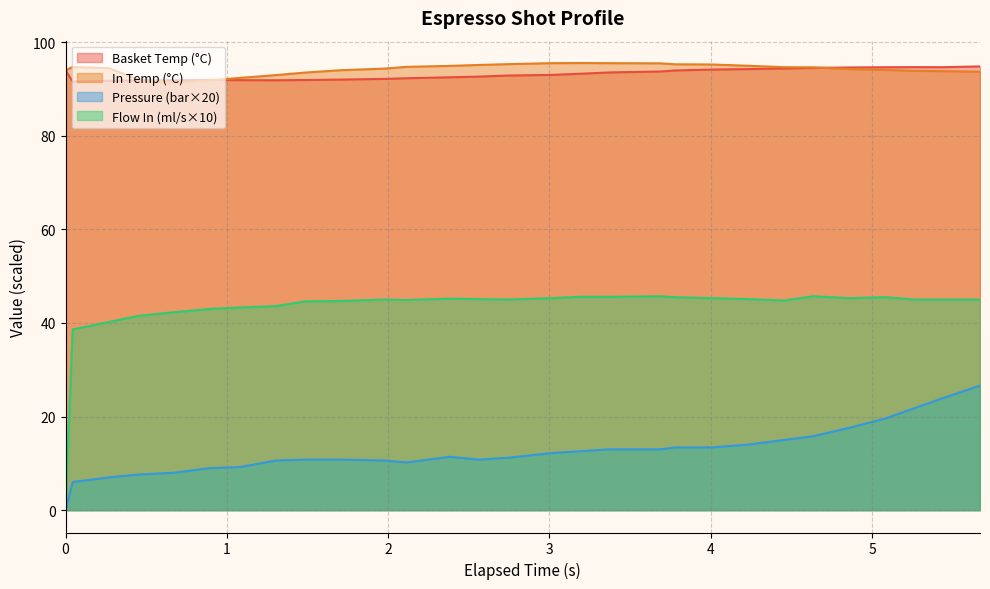

Does the chart have visible grid lines?

Yes